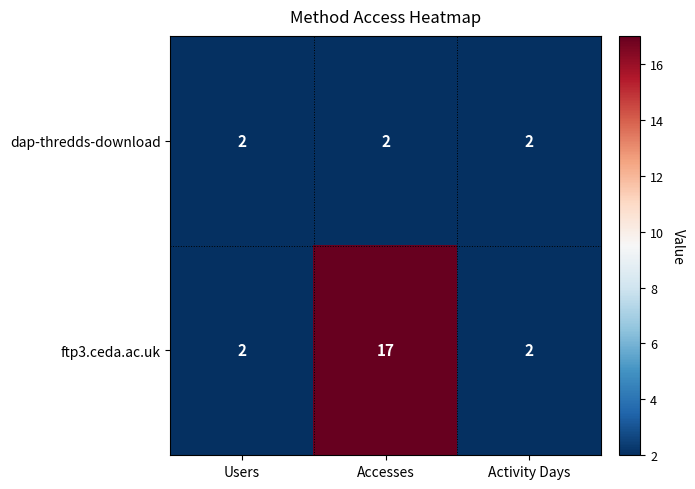

Reading left to right, list all the values displayed in this chart.

dap-thredds-download: 2	2	2
ftp3.ceda.ac.uk: 2	17	2